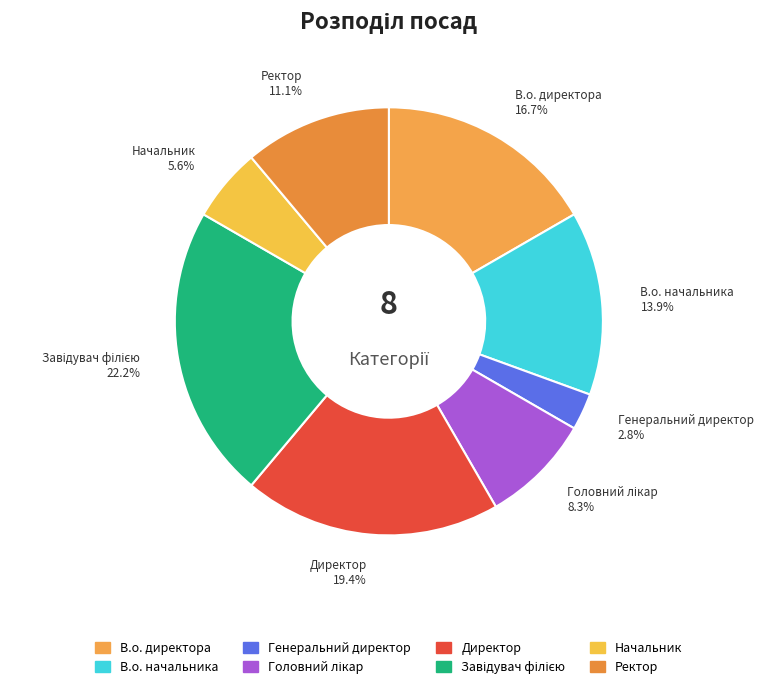

Is В.о. директора the majority of the pie?

No